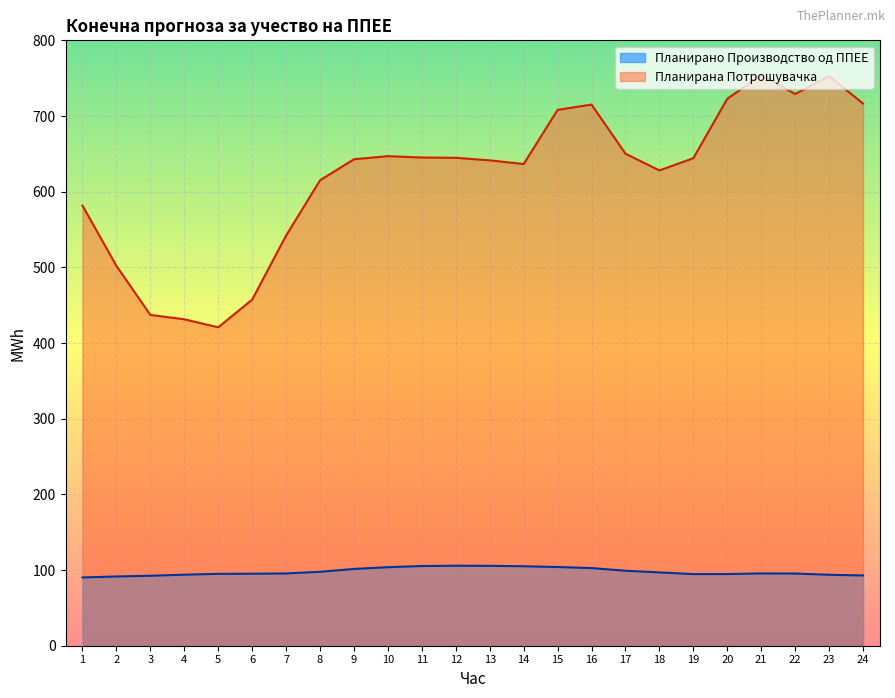

Where is the first local maximum for Планирана Потрошувачка?

10